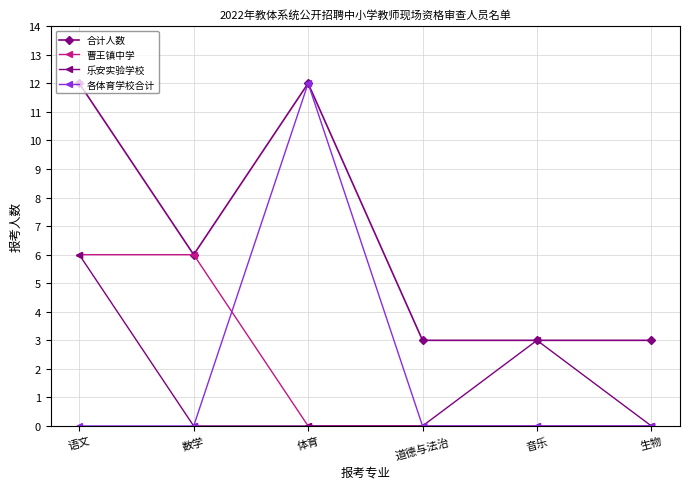

Reading left to right, transcribe all the data shown in this chart.

合计人数: 12	6	12	3	3	3
曹王镇中学: 6	6	0	0	0	0
乐安实验学校: 6	0	0	0	3	0
各体育学校合计: 0	0	12	0	0	0